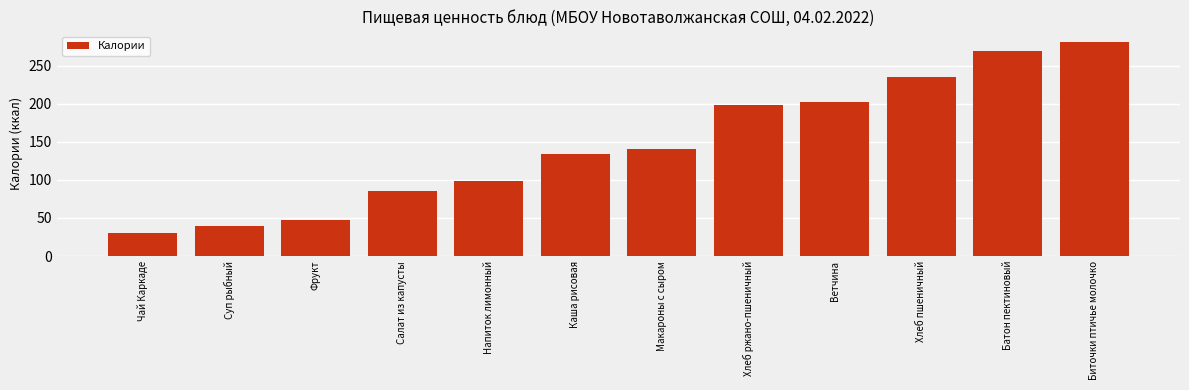

What is the minimum value shown in the chart?

30.2